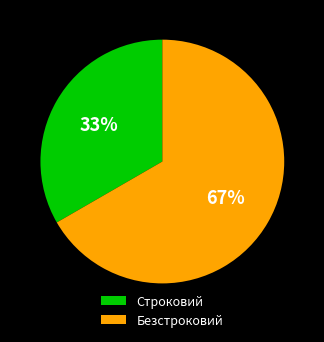

To the nearest percent, what is the combined percentage of Безстроковий and Строковий?

100%